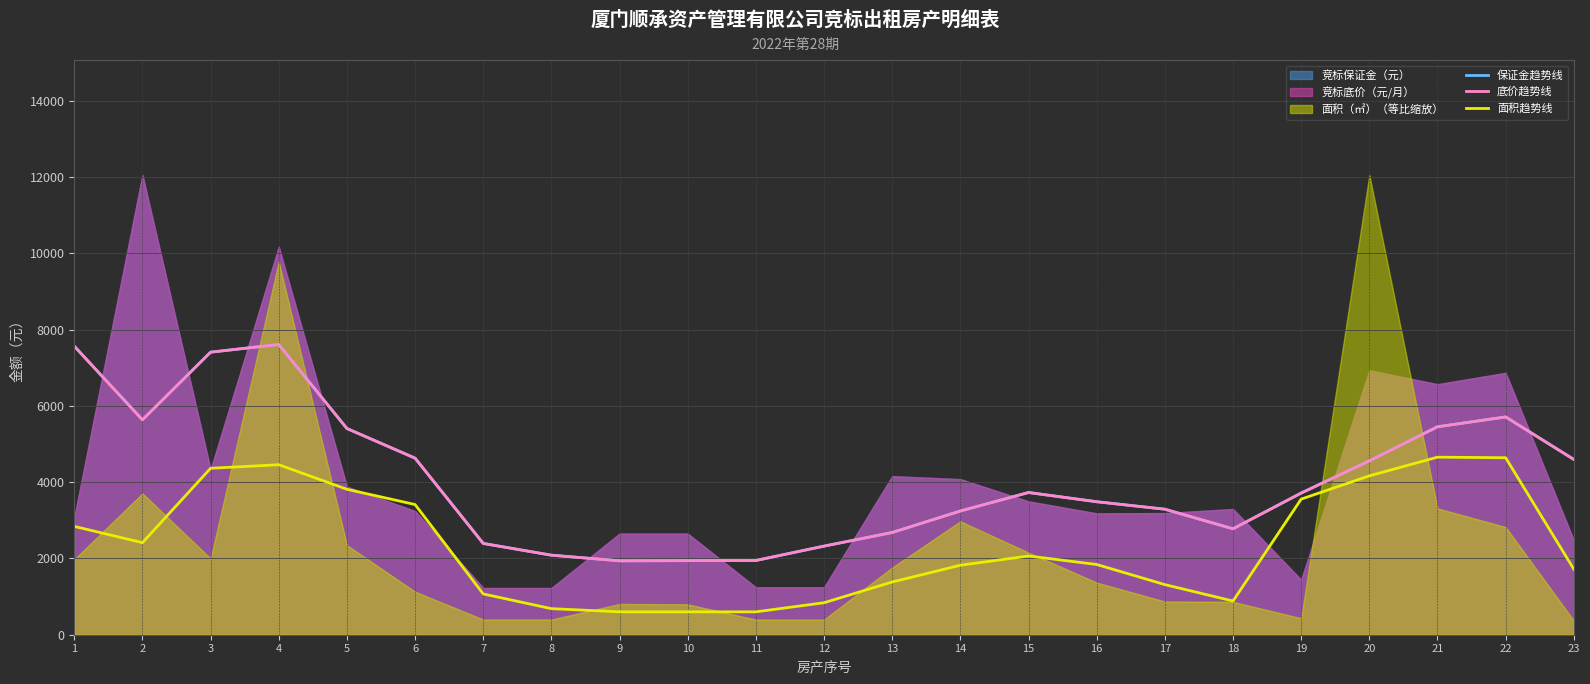

How many interior local valleys does the 保证金趋势线 series have?

3